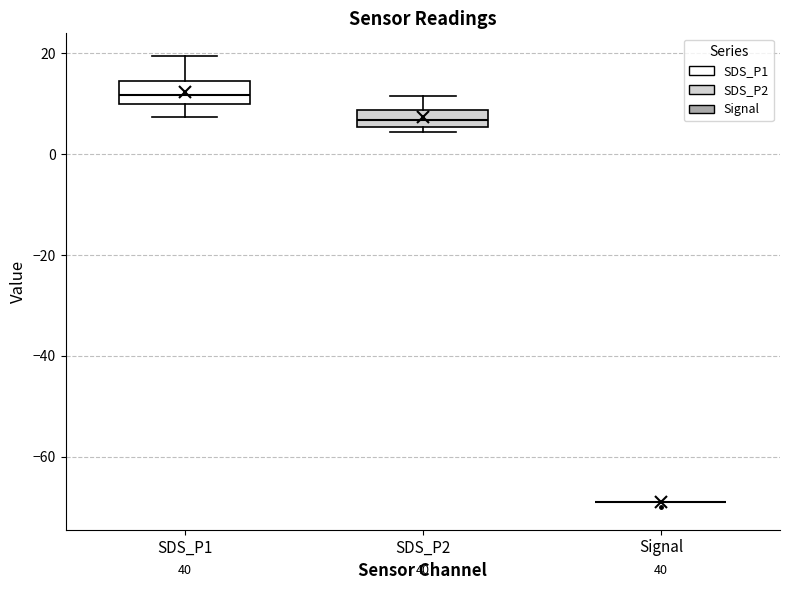

Reading left to right, transcribe this box plot: for each box, give where its median line is, the range the box spans, and where its two whiskers end, as read against the y-axis. The values are not printed on the chart, so give them approximately, as read against the axis.

SDS_P1: median 12, box 10 to 14, whiskers 8 to 20
SDS_P2: median 6 (inside the box), box 6 to 8, whiskers 4 to 12
Signal: box collapsed to a line at -68, whiskers -68 to -68